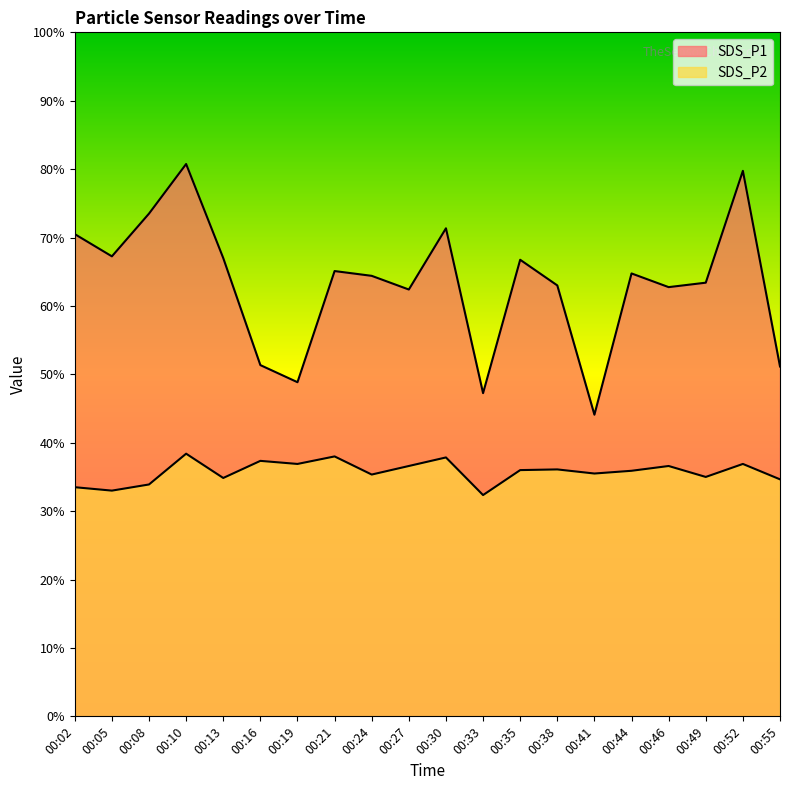

True or false: SDS_P2 and SDS_P1 cross at least once.

False